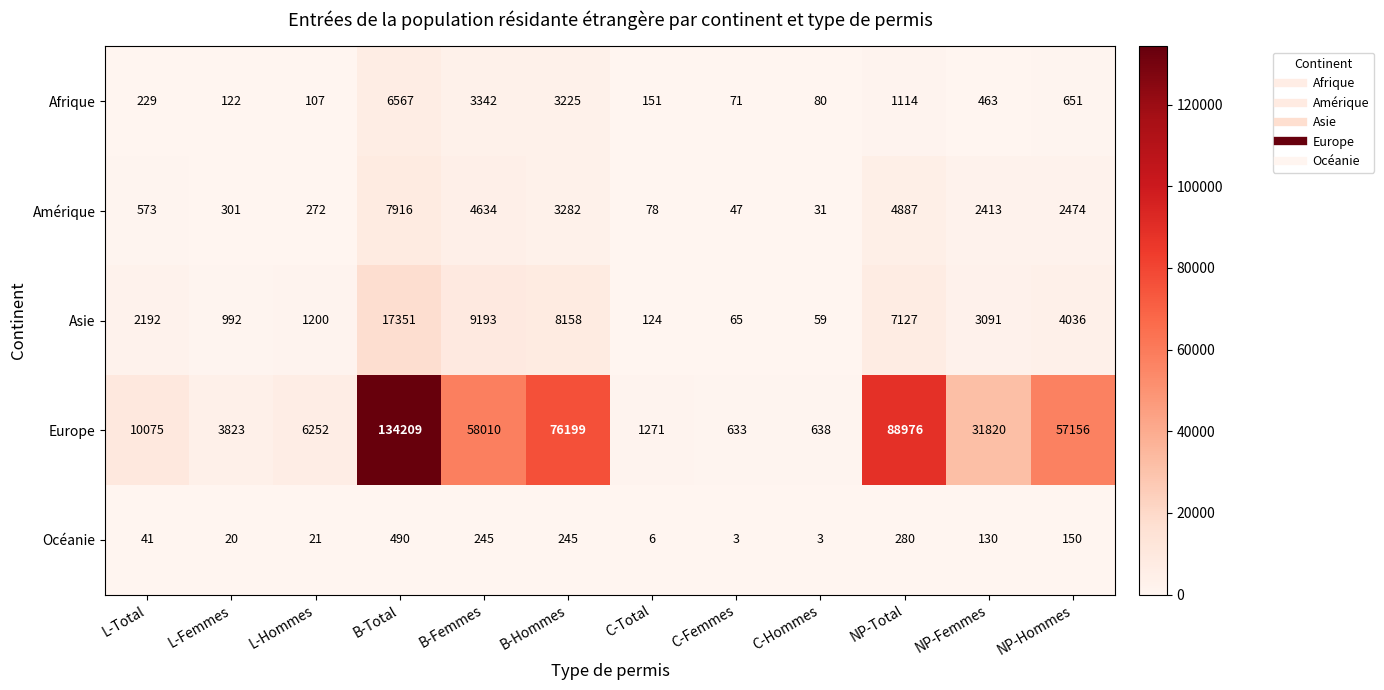

True or false: Afrique has a value of 1045 at NP-Hommes.

False